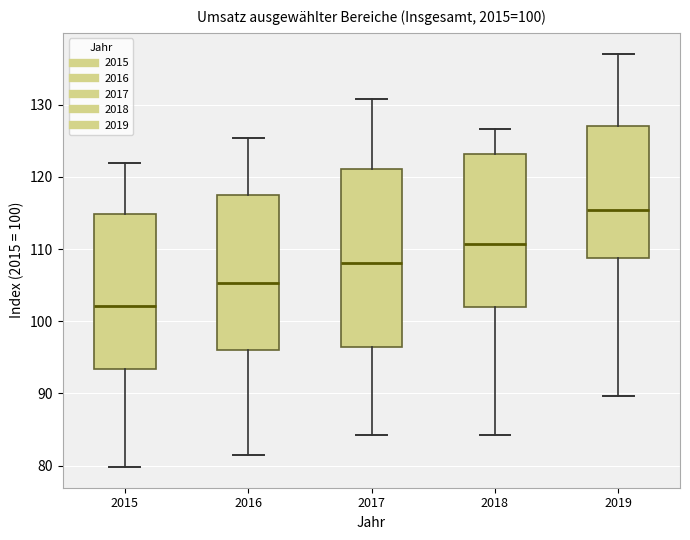

Which box has the highest median line?

2019